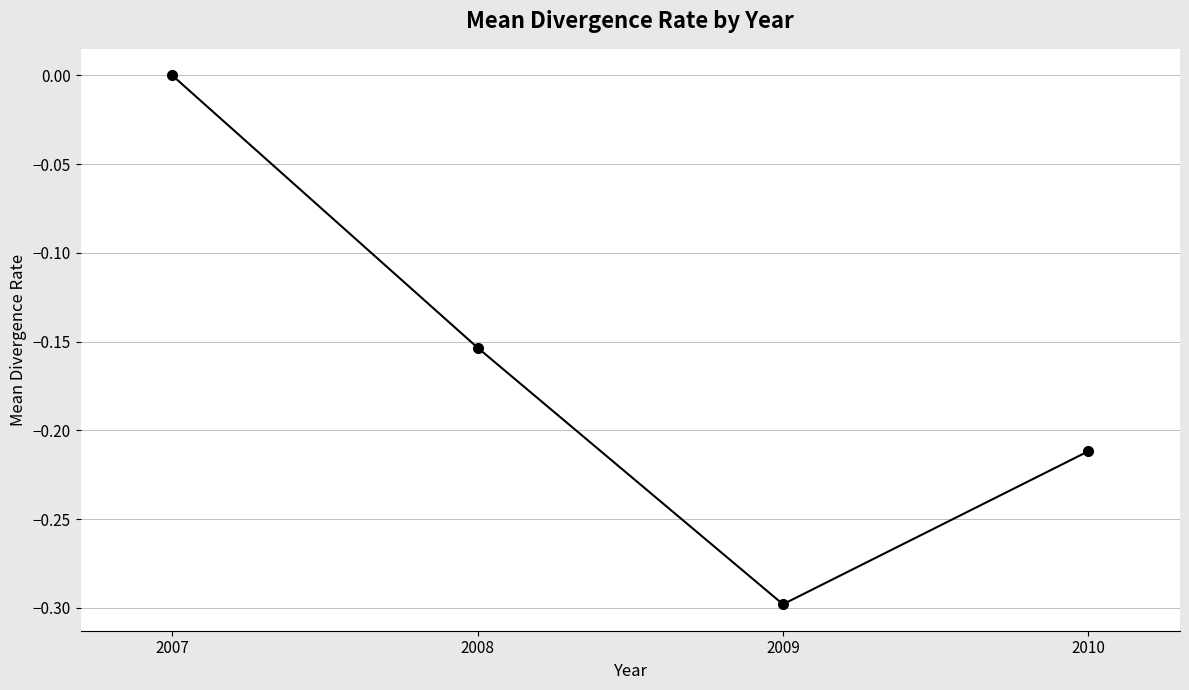

What is the difference between the values at 2008 and 2007?

0.2